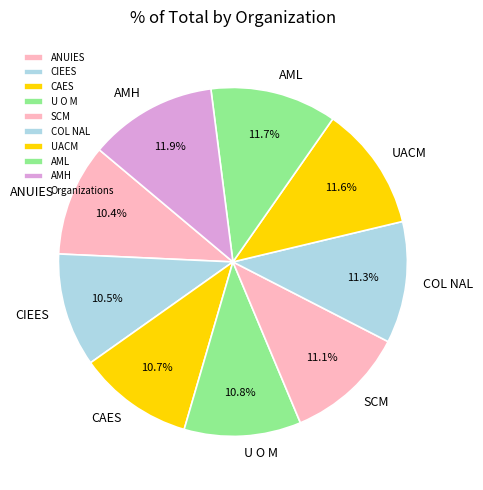

Do UACM and CIEES together represent more than half of the pie?

No